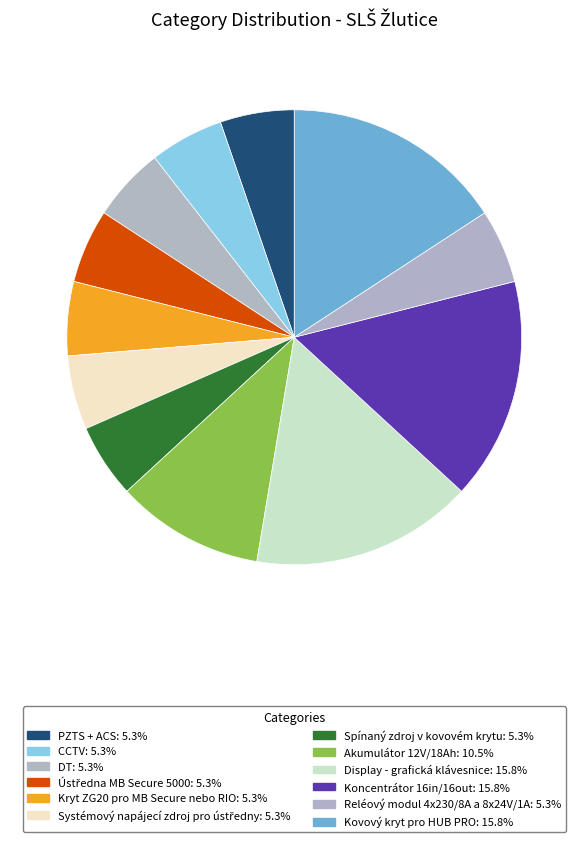

Combined, do CCTV and Display - grafická klávesnice account for over 50%?

No